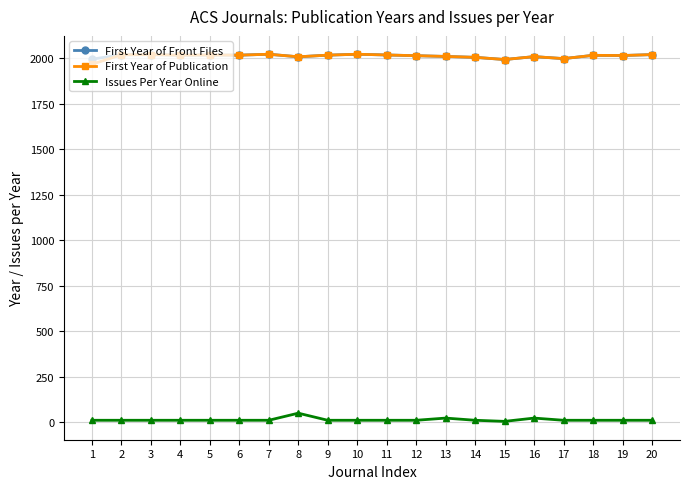

What is the value of the First Year of Publication point at the 12th from the left?

2015